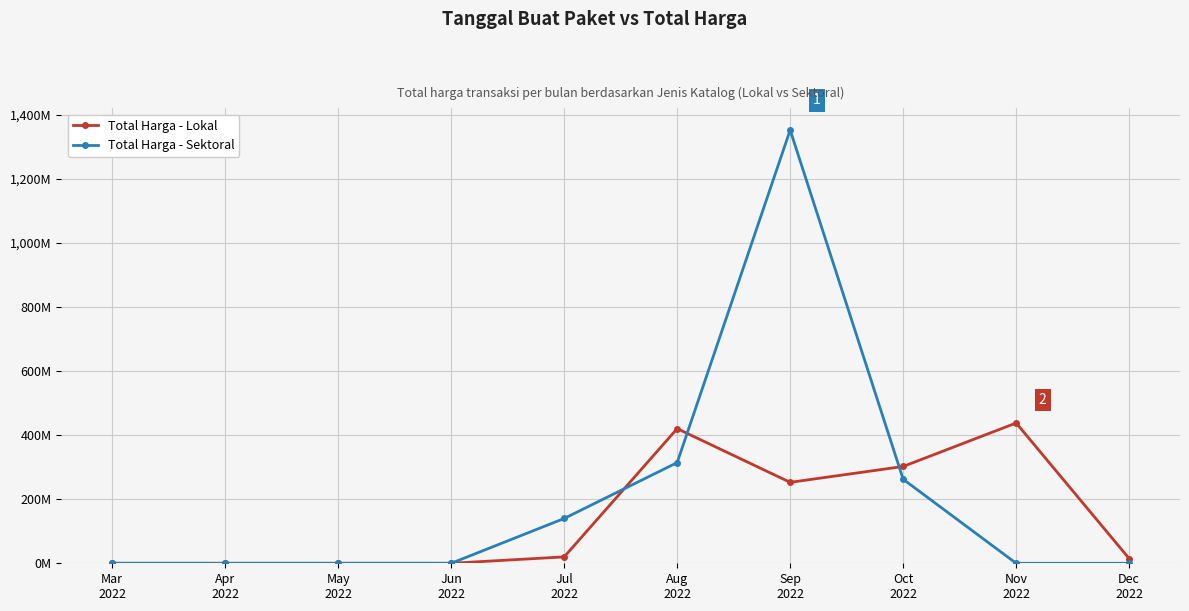

At which category is the sum across all series the highest?

Sep
2022